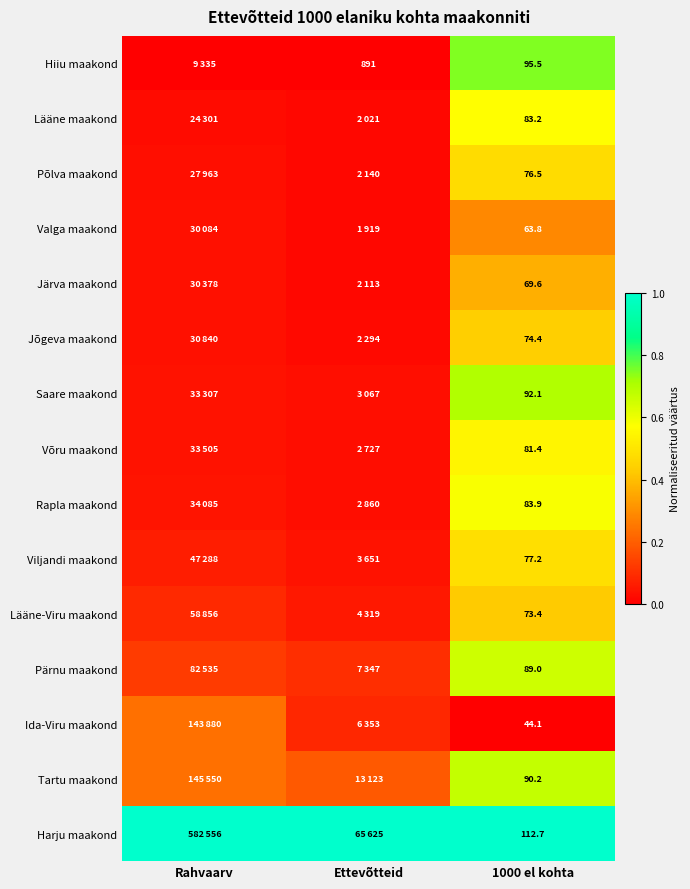

At Ettevõtteid, list the series in order from smallest to largest.

Hiiu maakond, Valga maakond, Lääne maakond, Järva maakond, Põlva maakond, Jõgeva maakond, Võru maakond, Rapla maakond, Saare maakond, Viljandi maakond, Lääne-Viru maakond, Ida-Viru maakond, Pärnu maakond, Tartu maakond, Harju maakond